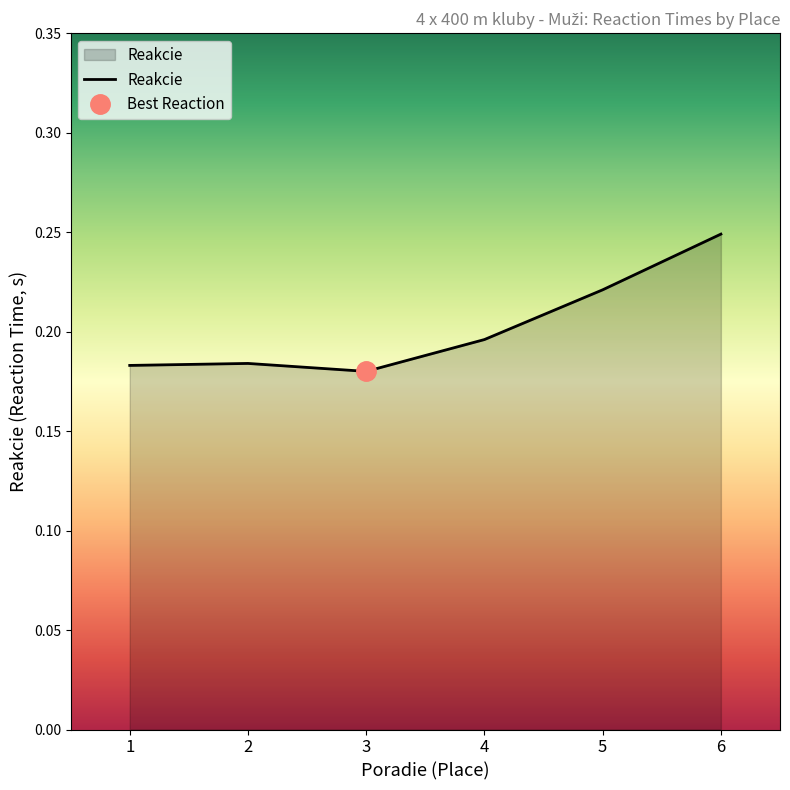

Which category has the highest value across all series?

6